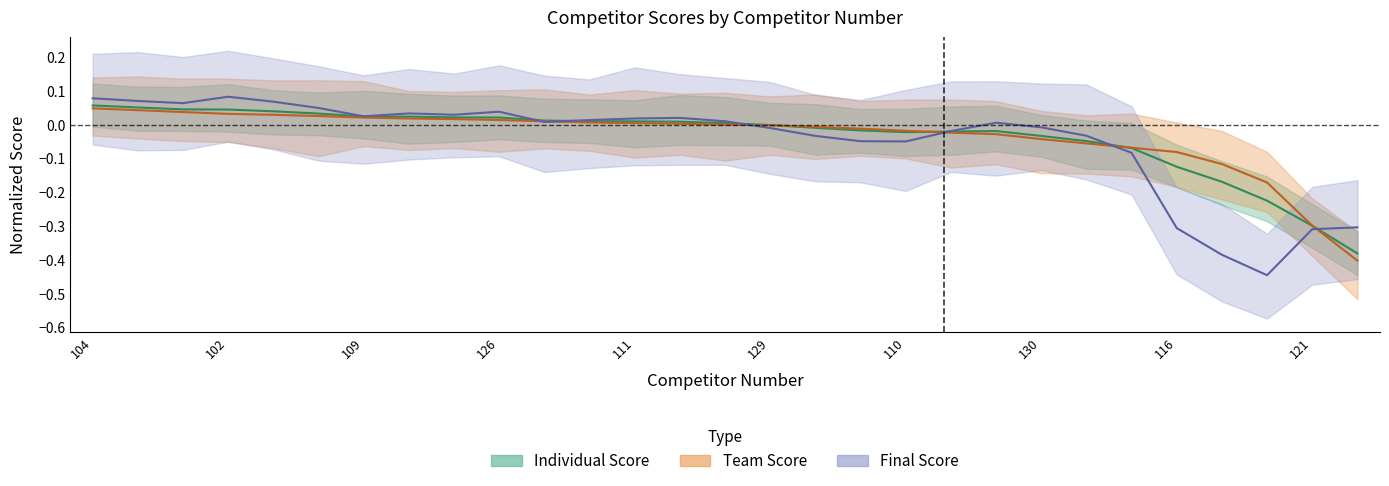

Where do Individual Score and Team Score first cross each other?

129 and 132